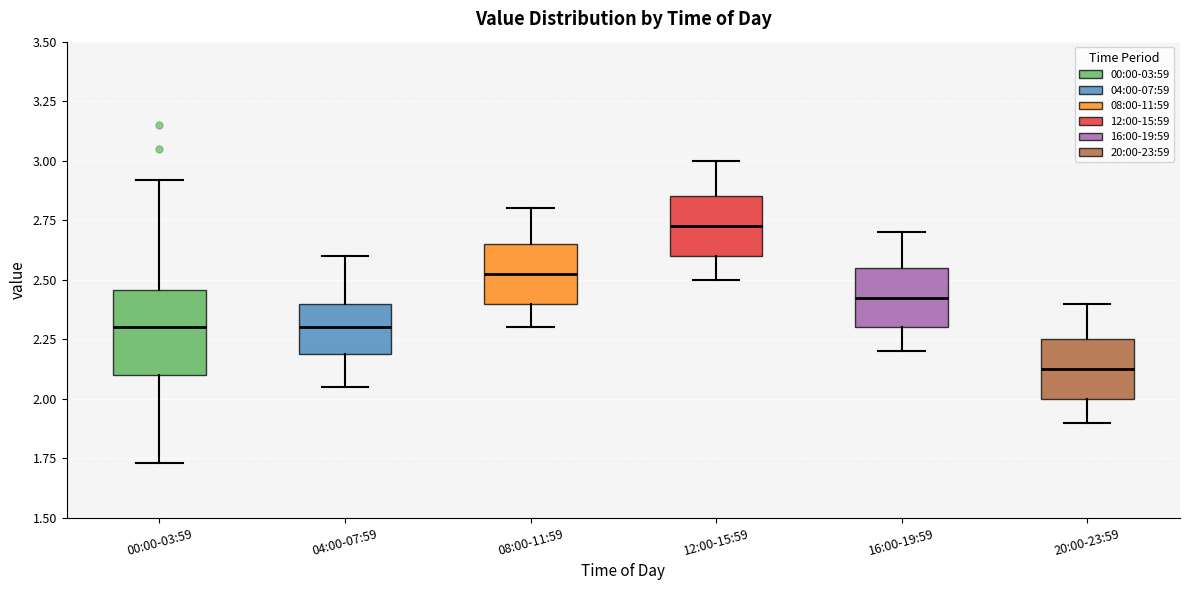

Which box's median line is the lowest?

20:00-23:59